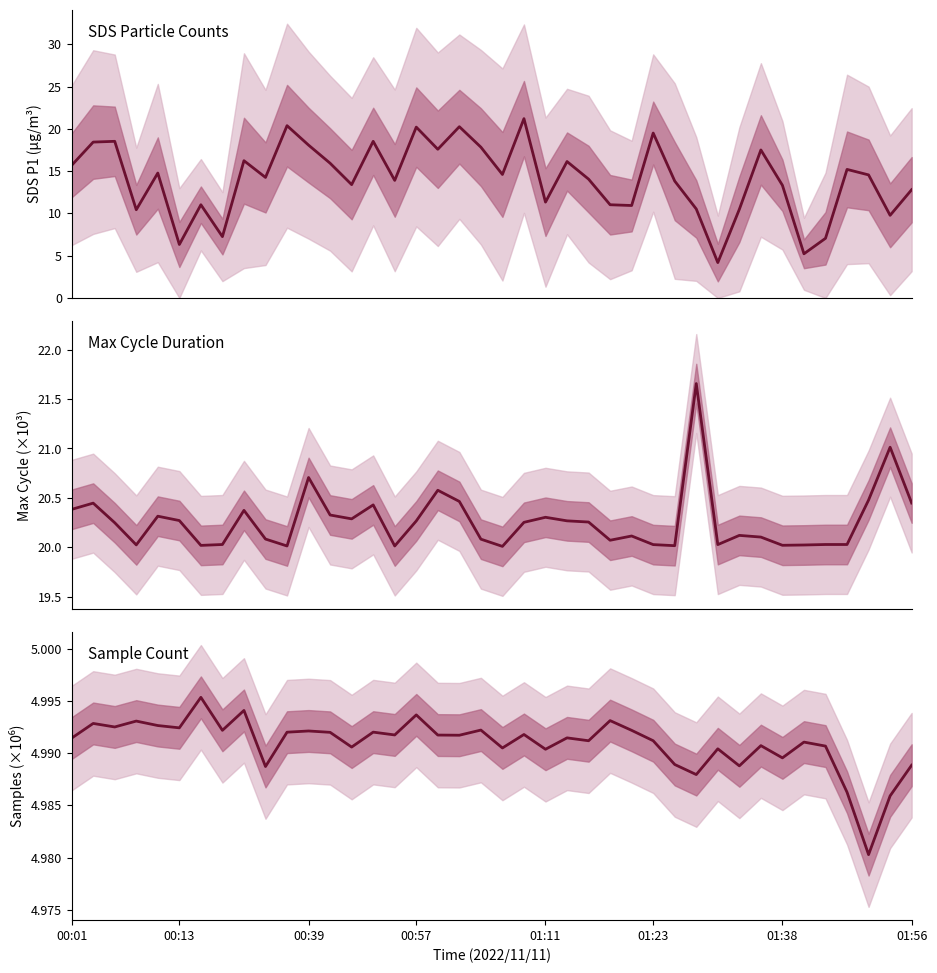

Which series has the widest spread of values?

SDS_P1